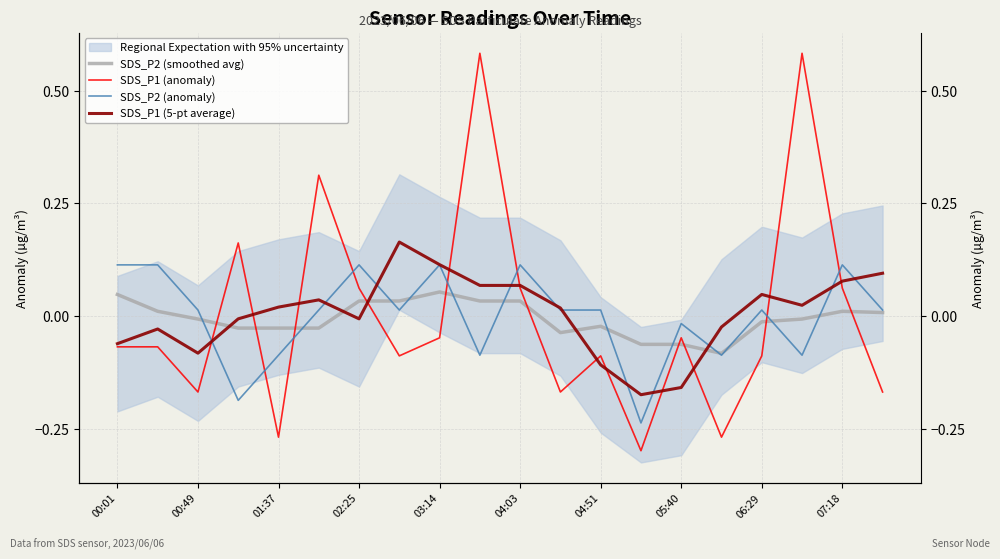

How many interior local peaks does the SDS_P2 (anomaly) series have?

6